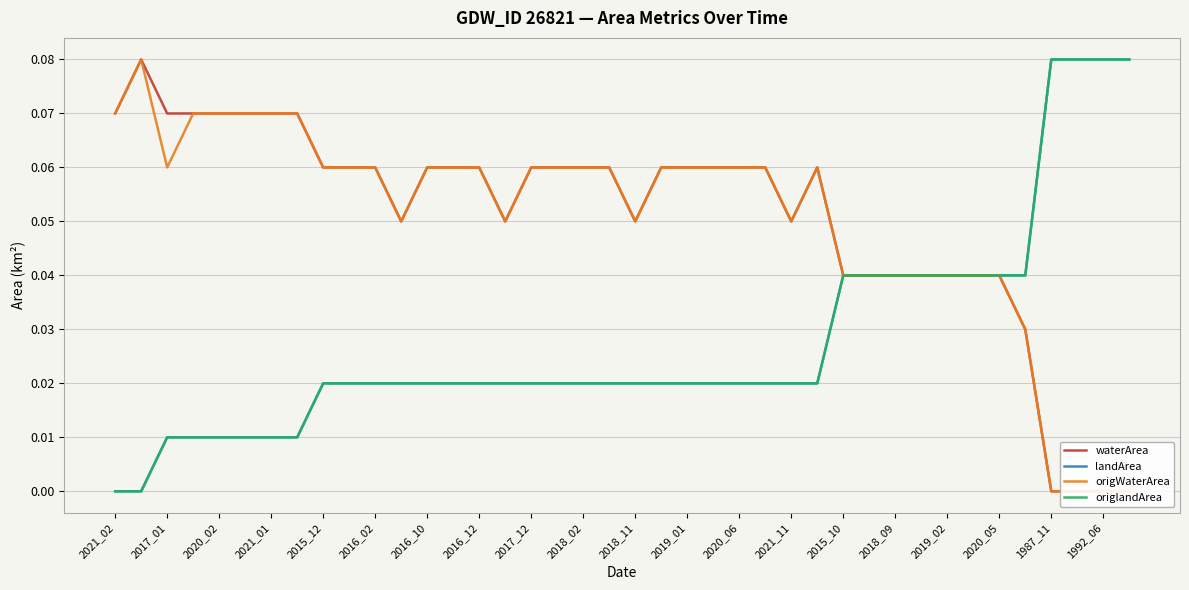

Which series has the largest total across all categories?

waterArea